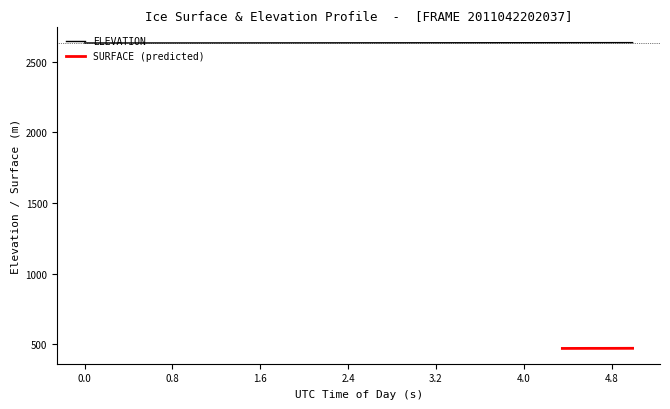

What is the lowest value of the ELEVATION series?

2632.6